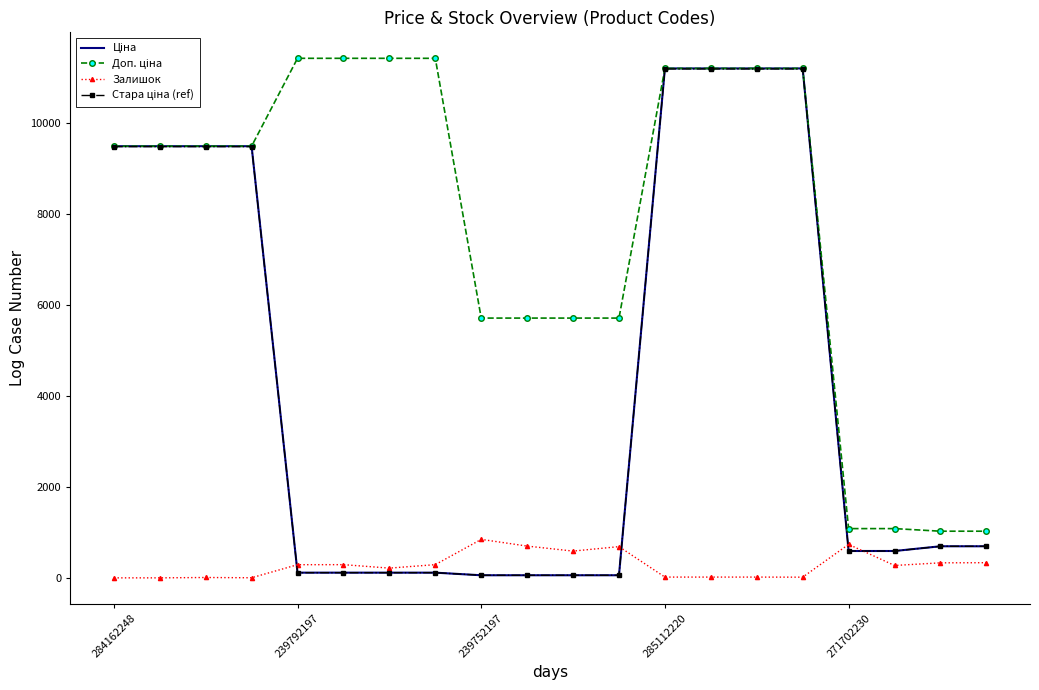

What is the highest value of the Залишок series?

845.0